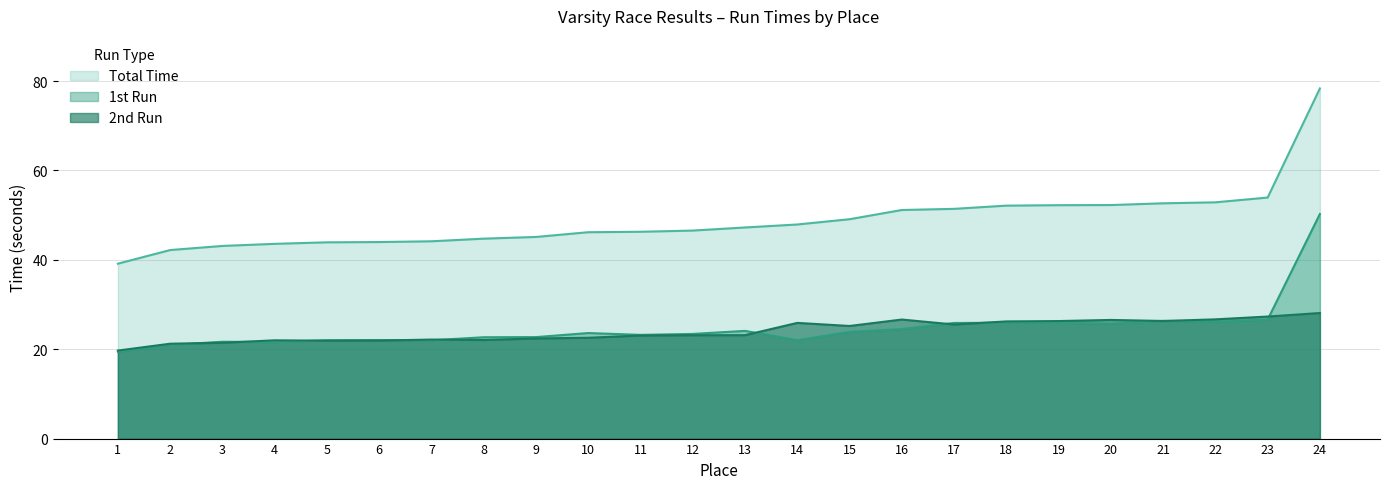

What is the minimum value shown in the chart?

19.4